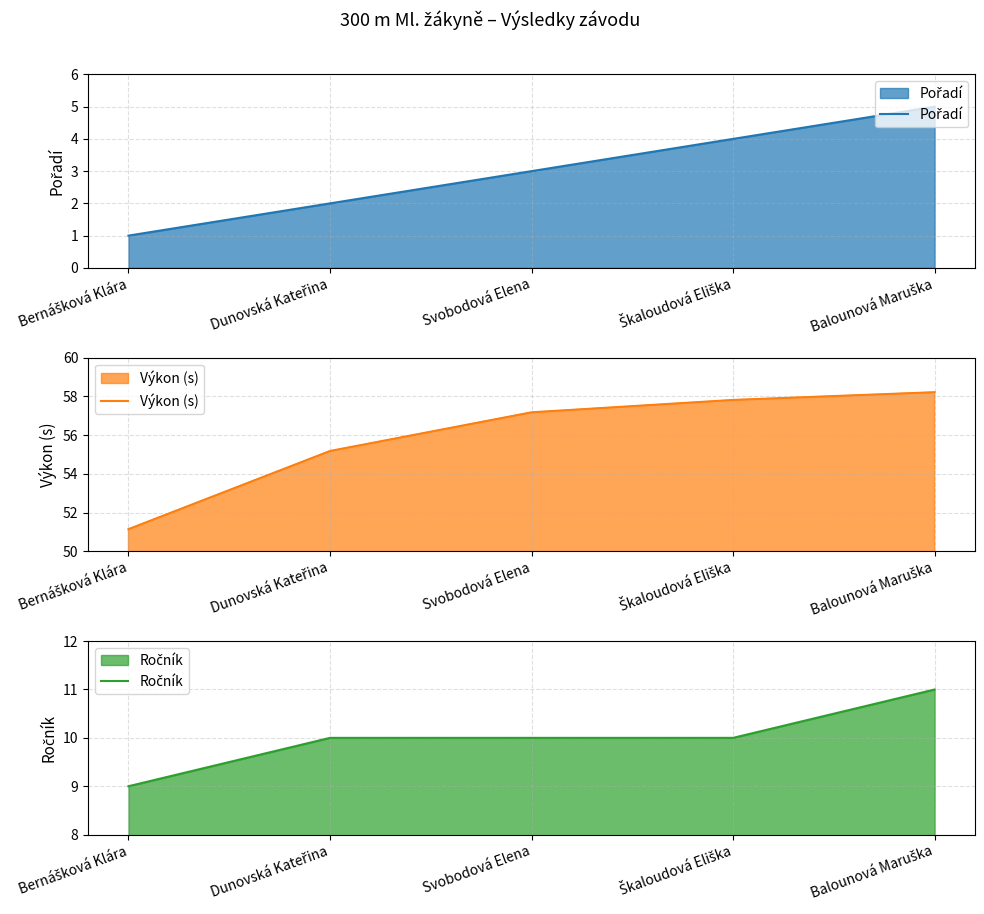

What is the label of the 4th point from the left?

Škaloudová Eliška